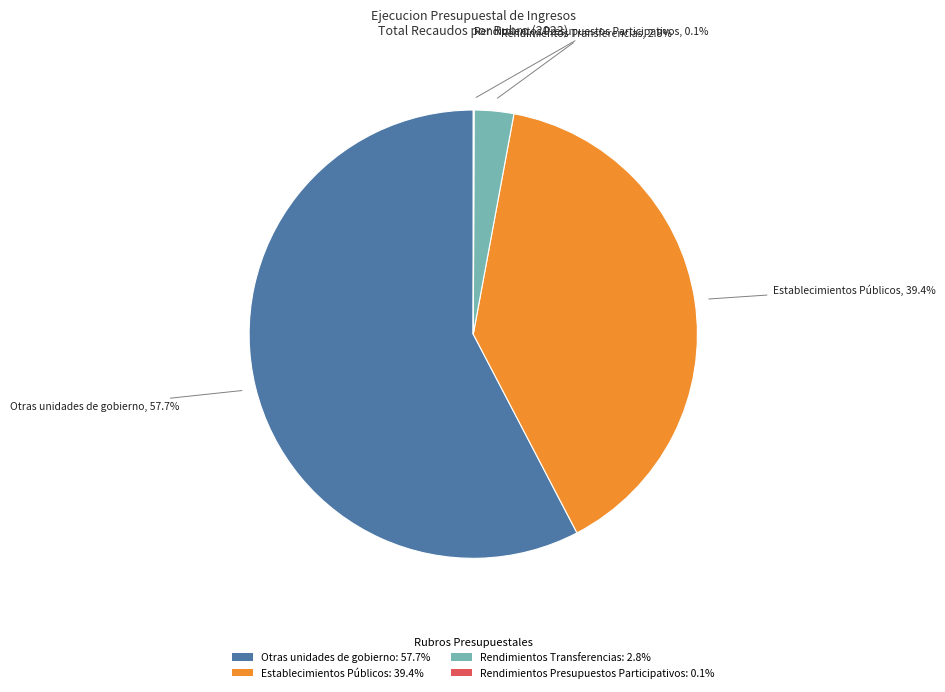

Between Rendimientos Transferencias: 2.8% and Otras unidades de gobierno: 57.7%, which is larger?

Otras unidades de gobierno: 57.7%